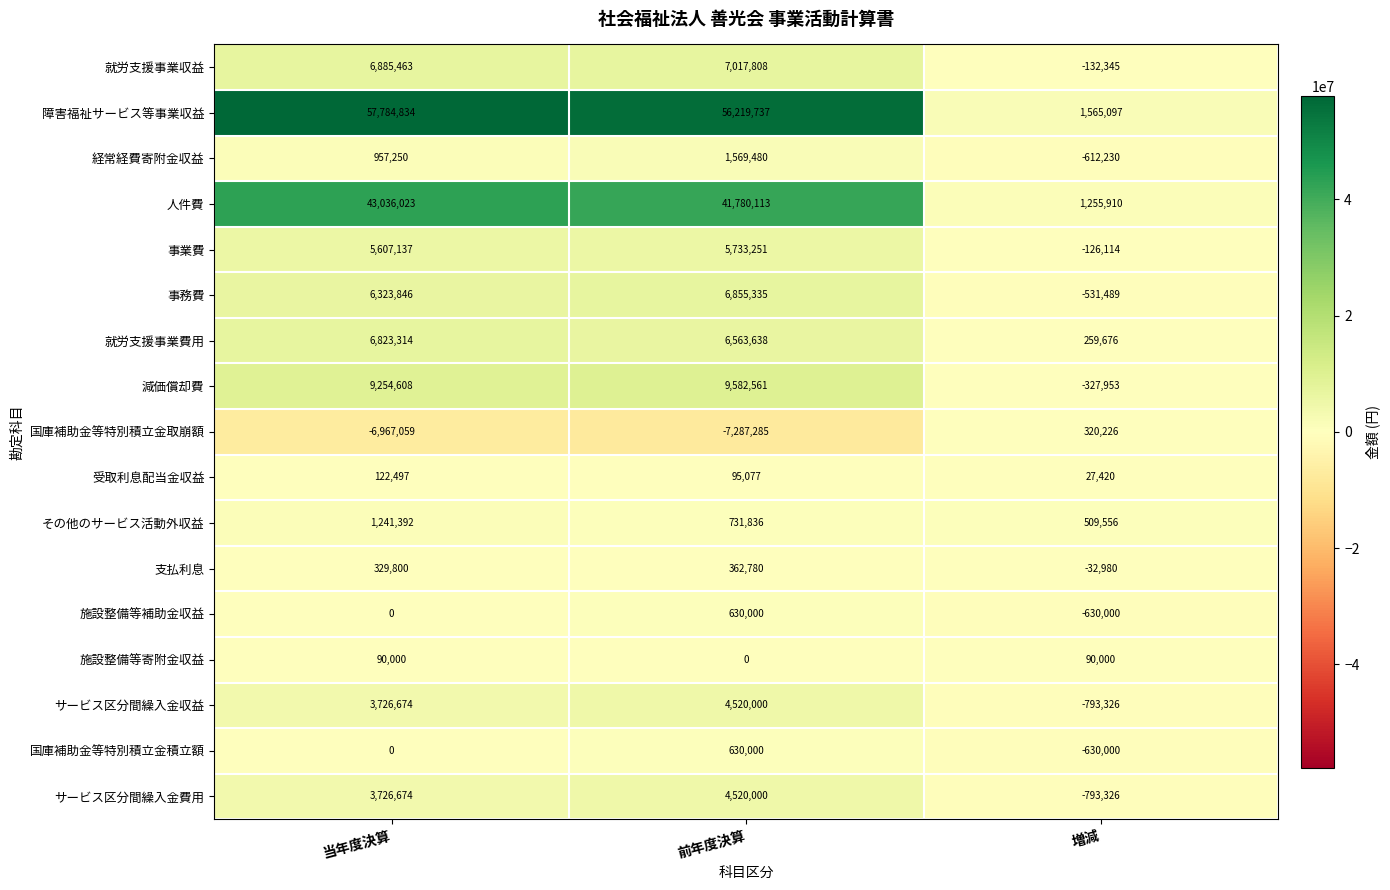

How many data points does each series have?

3